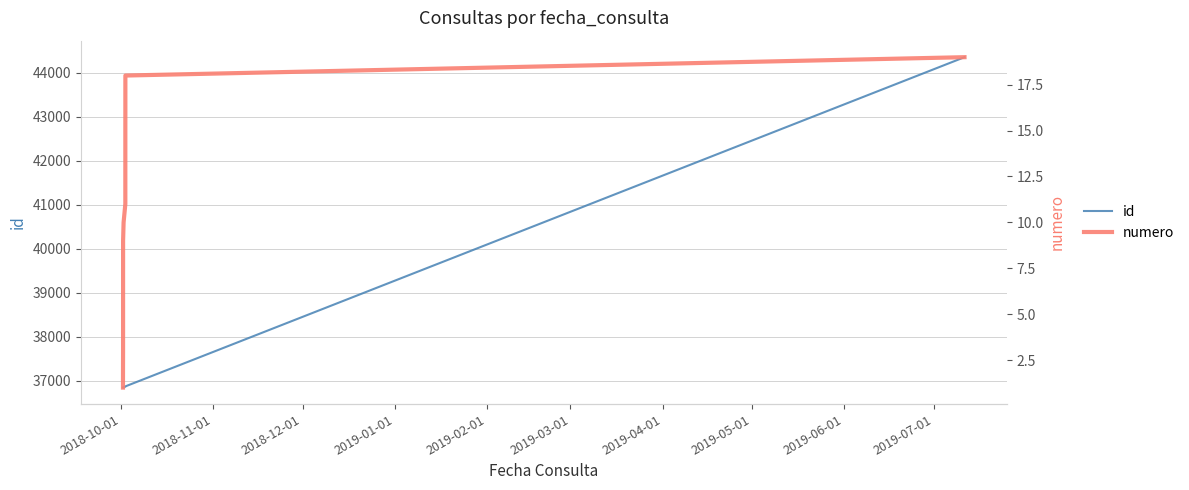

What is the maximum value for numero?

19